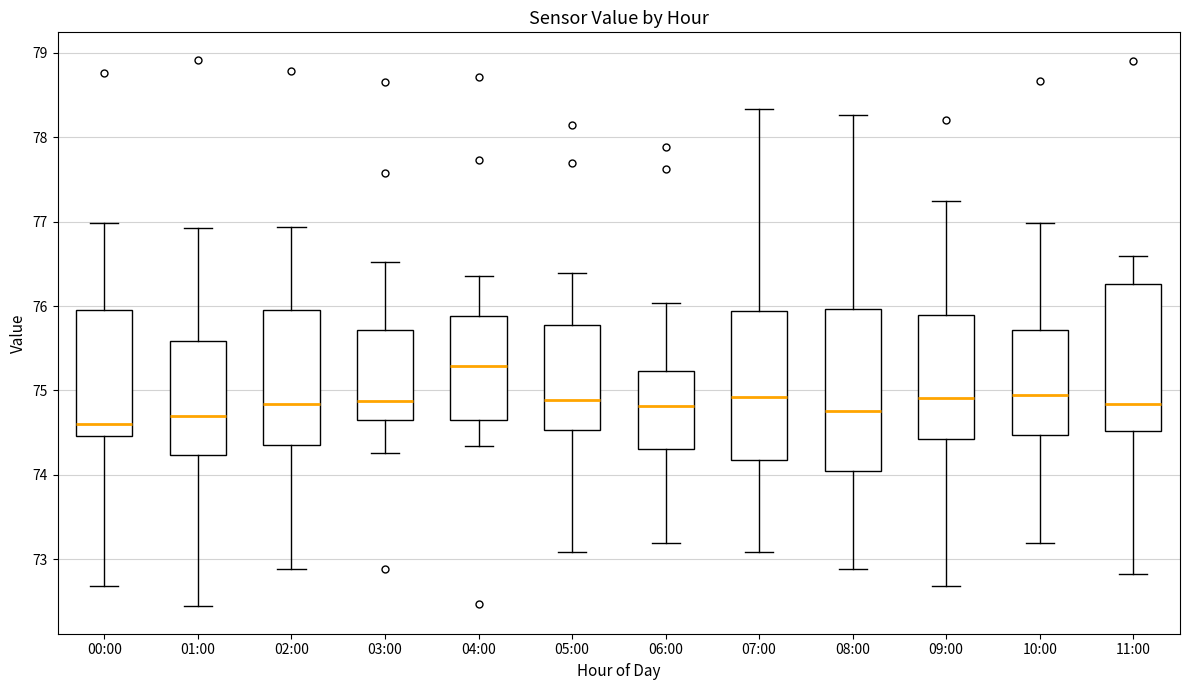

Which box has the lowest median line?

00:00